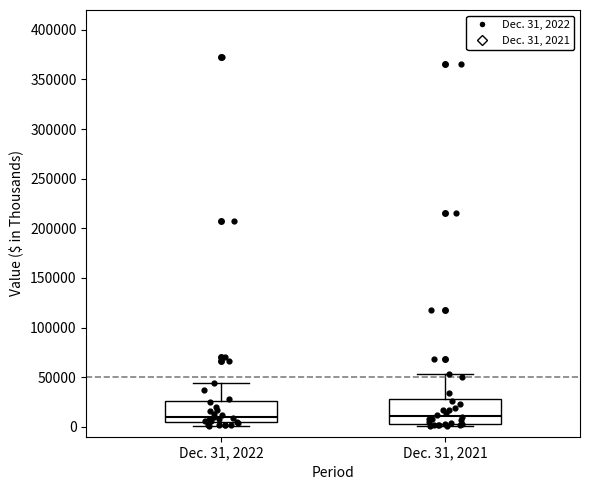

Where does the median line of the box for Dec. 31, 2022 sit on the y-axis? The values are not printed on the chart, so give them approximately, as read against the axis.

10000